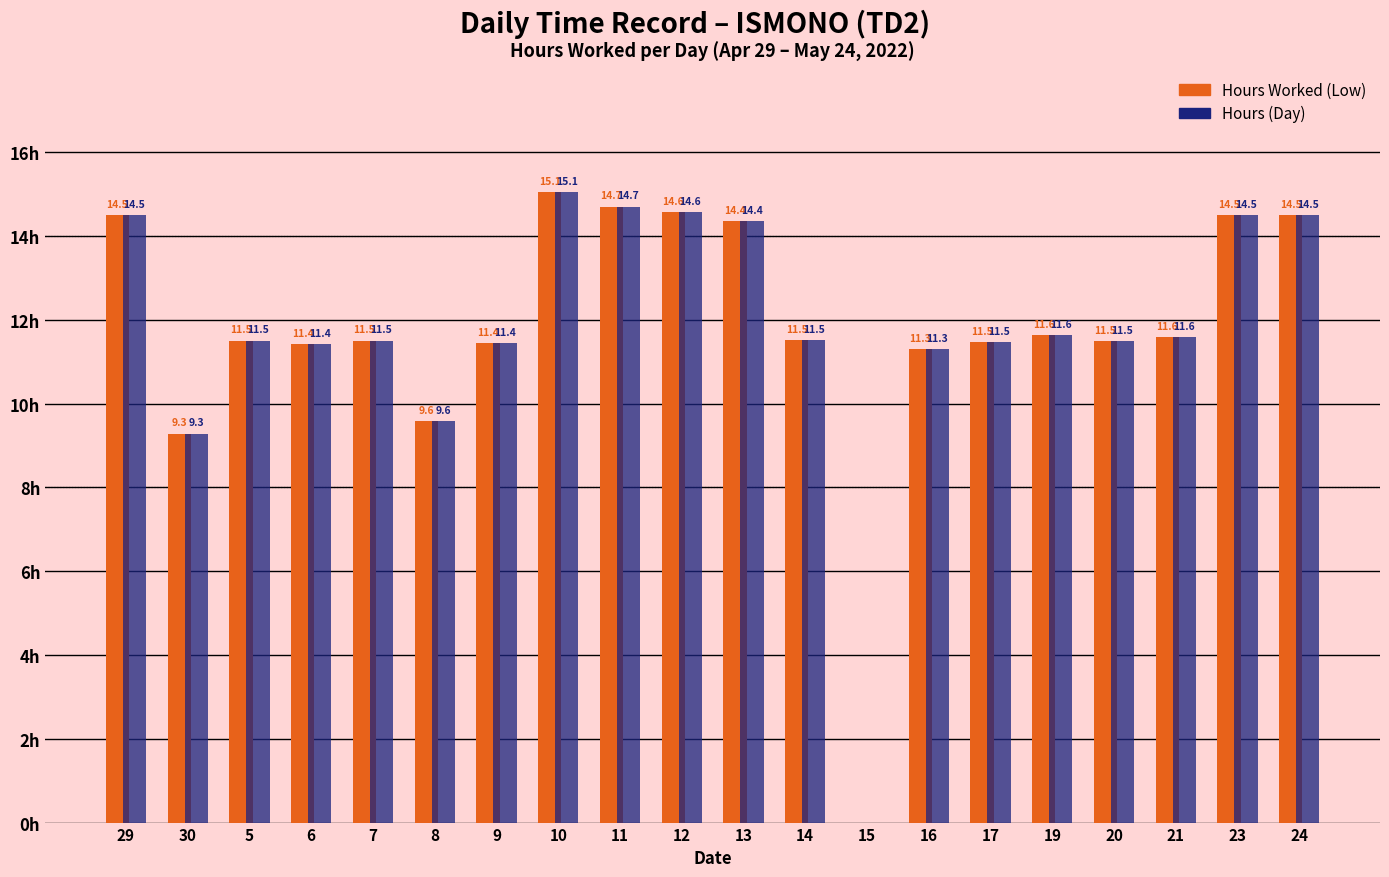

Is the value of Hours (Day) at 29 greater than the value of Hours Worked (Low) at 8?

Yes